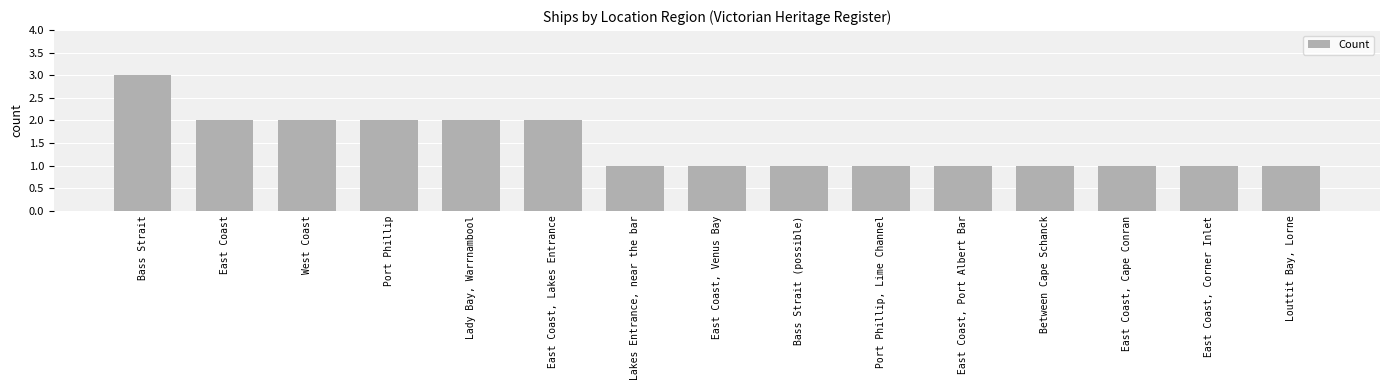

What is the maximum value shown in the chart?

3